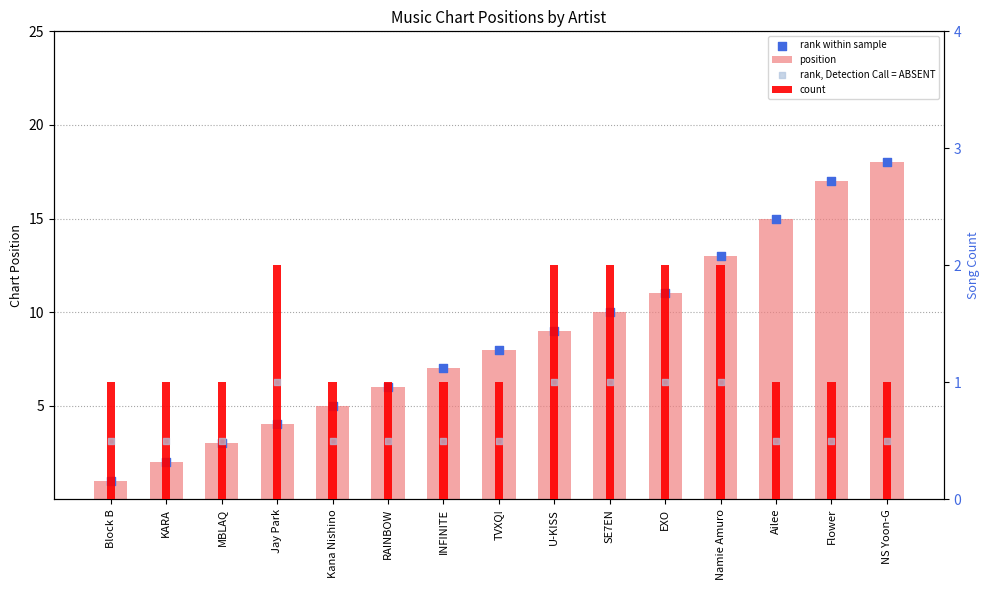

Which series contains the highest Y value?

position